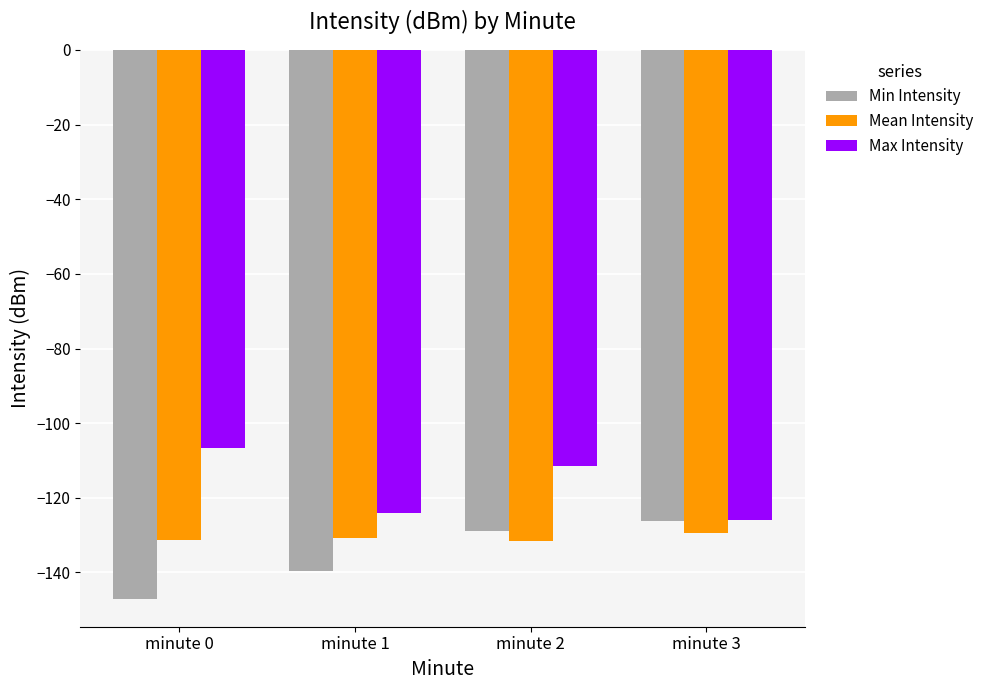

What value does the Mean Intensity series have at minute 3?

-129.3